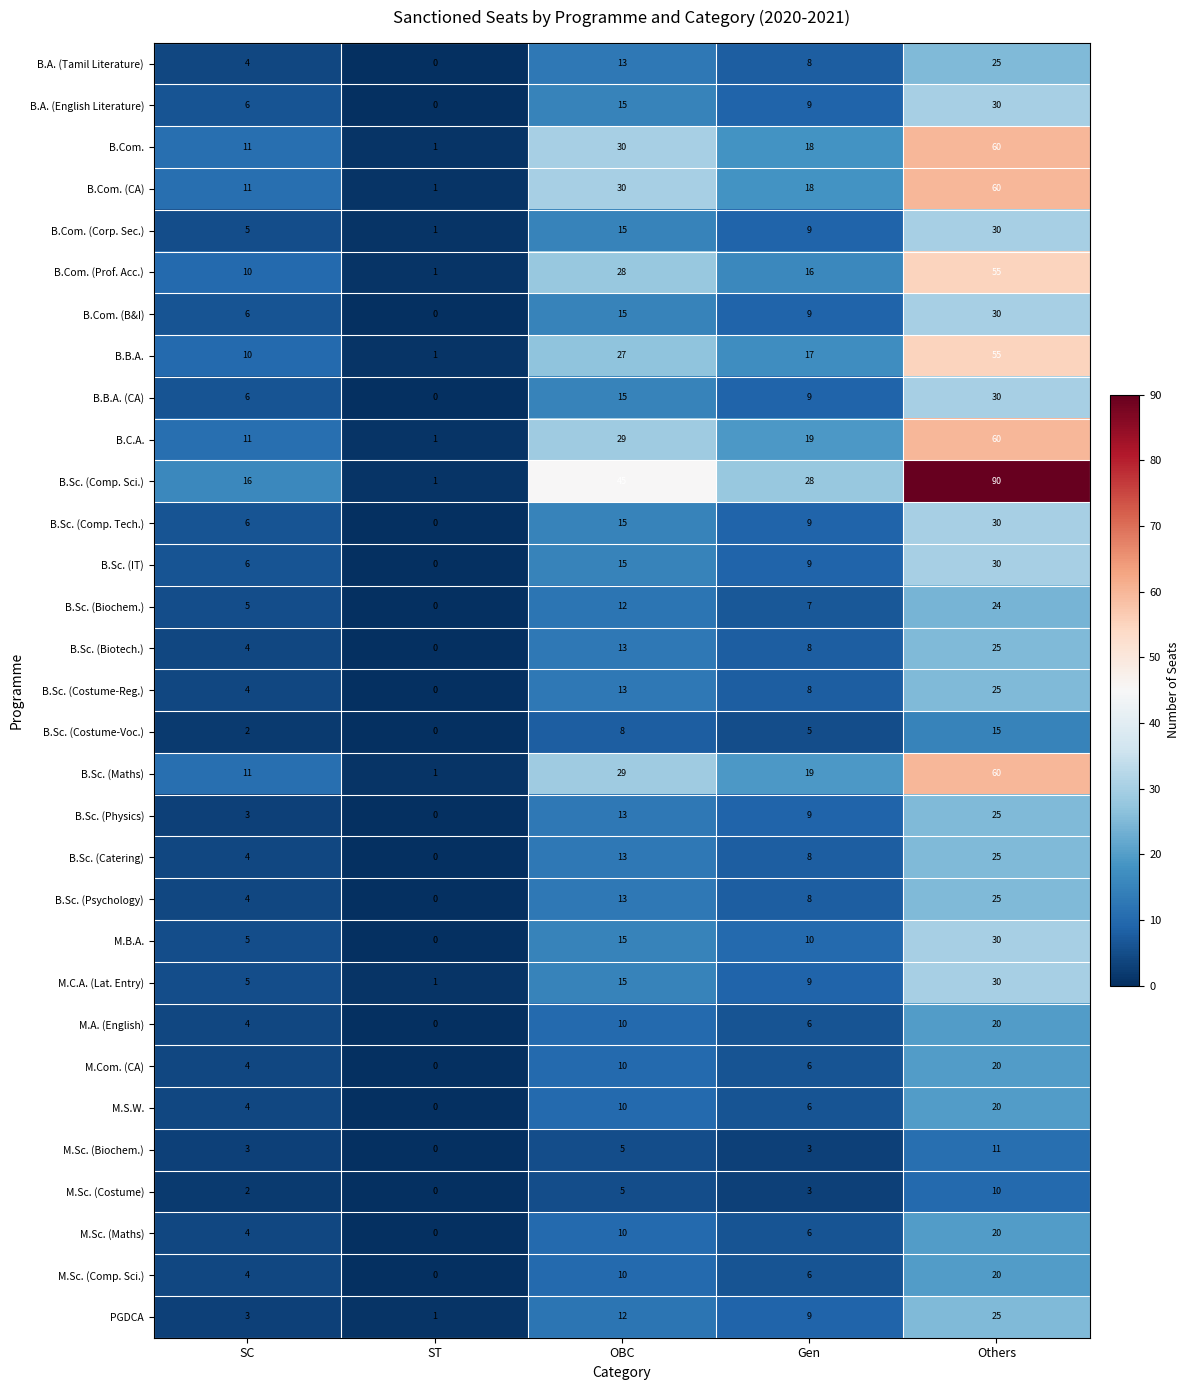

At which label does M.A. (English) reach its peak?

Others